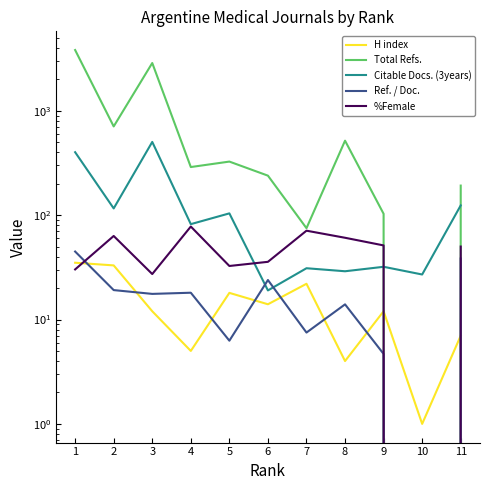

Reading right to left, extract all data points from this chart.

H index: 7.0	1.0	12.0	4.0	22.0	14.0	18.0	5.0	12.0	33.0	35.0
Total Refs.: 192.0	0.0	103.0	517.0	75.0	239.0	326.0	289.0	2868.0	708.0	3820.0
Citable Docs. (3years): 124.0	27.0	32.0	29.0	31.0	19.0	104.0	82.0	503.0	116.0	401.0
Ref. / Doc.: 38.4	0.0	4.7	14.0	7.5	23.9	6.3	18.1	17.6	19.1	44.8
%Female: 50.0	0.0	51.3	60.7	71.0	35.7	32.6	77.8	27.3	63.2	30.2